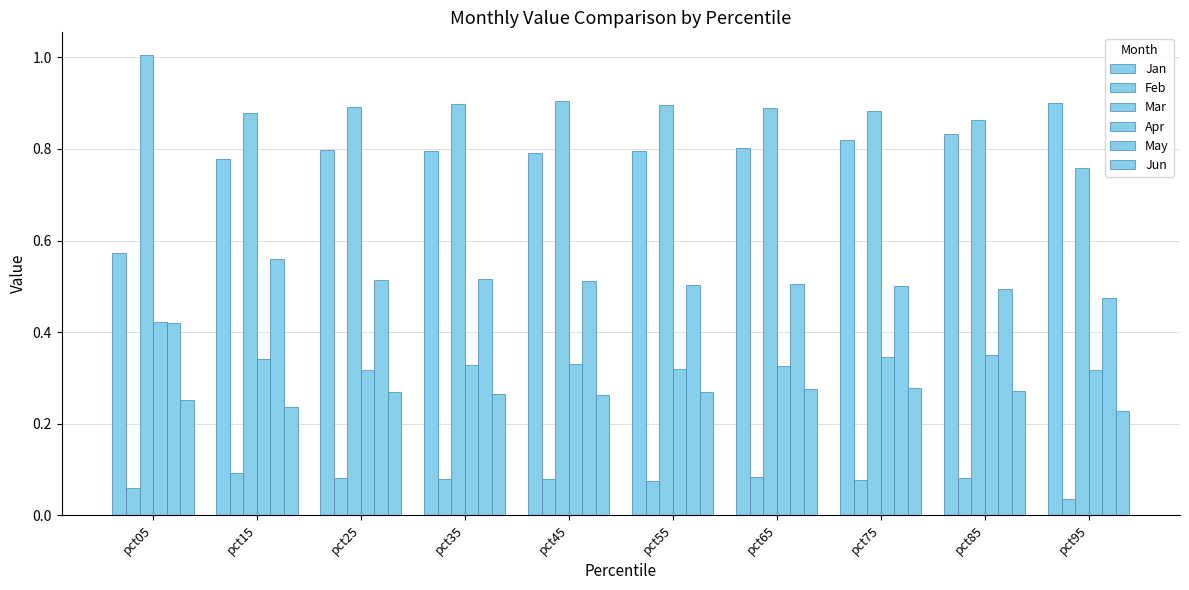

Count the Feb values in the range 0 to 1.

10